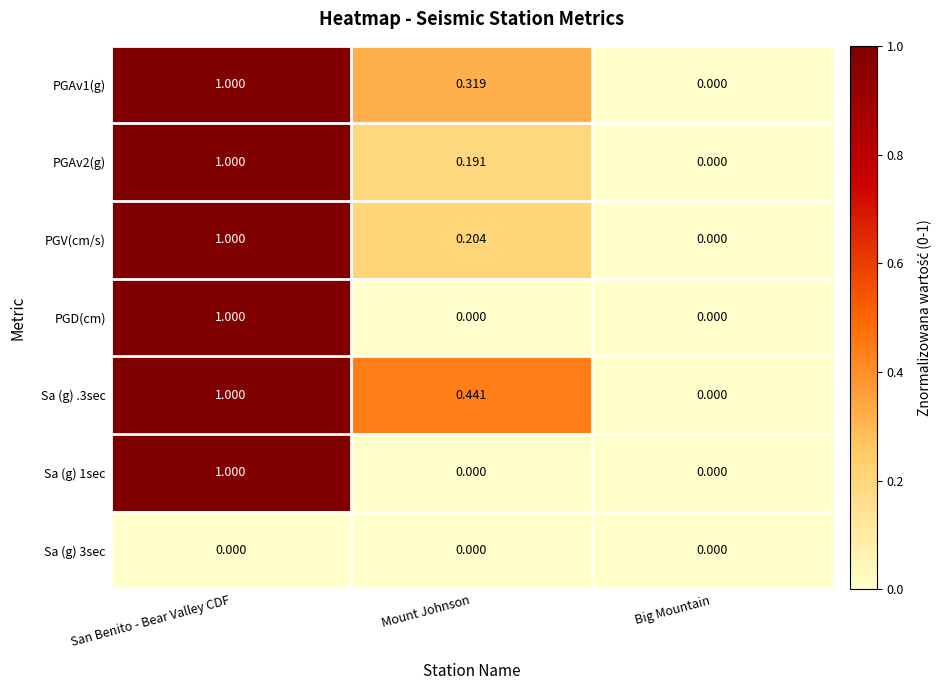

List the labels in order of PGV(cm/s) value, smallest first.

Big Mountain, Mount Johnson, San Benito - Bear Valley CDF